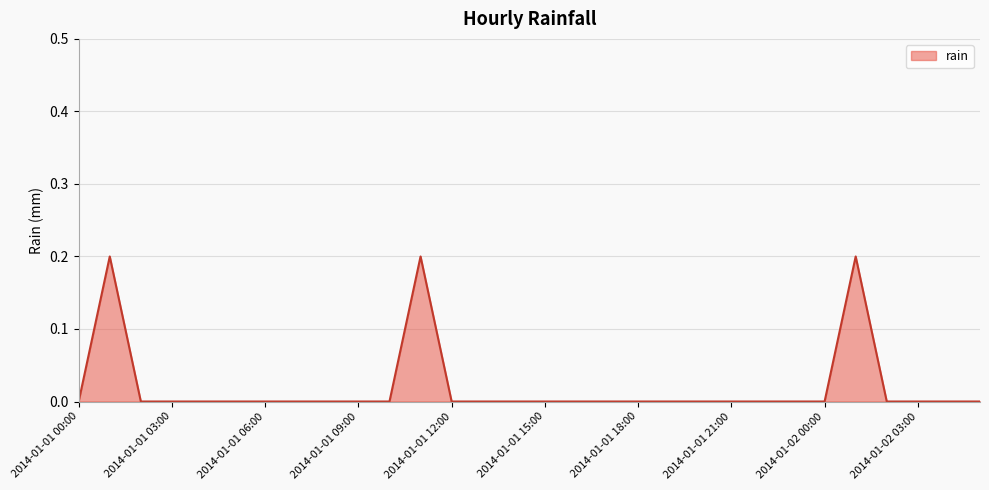

Does the chart display data point markers on the line(s)?

No